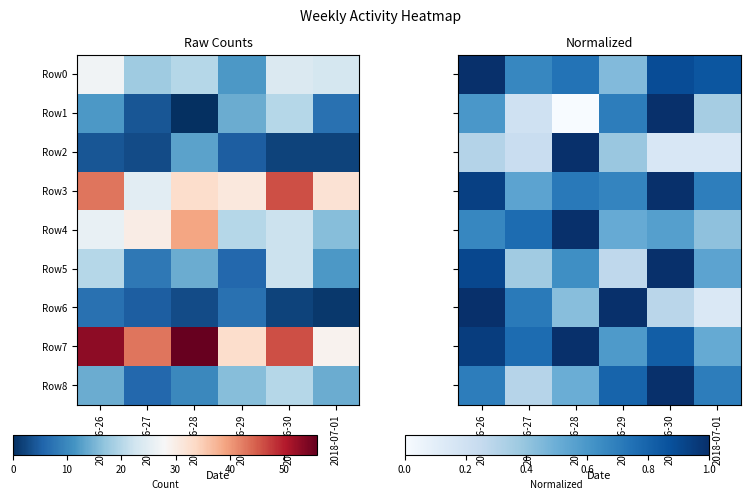

Which category has the highest value in the Row2 series?

2018-06-28